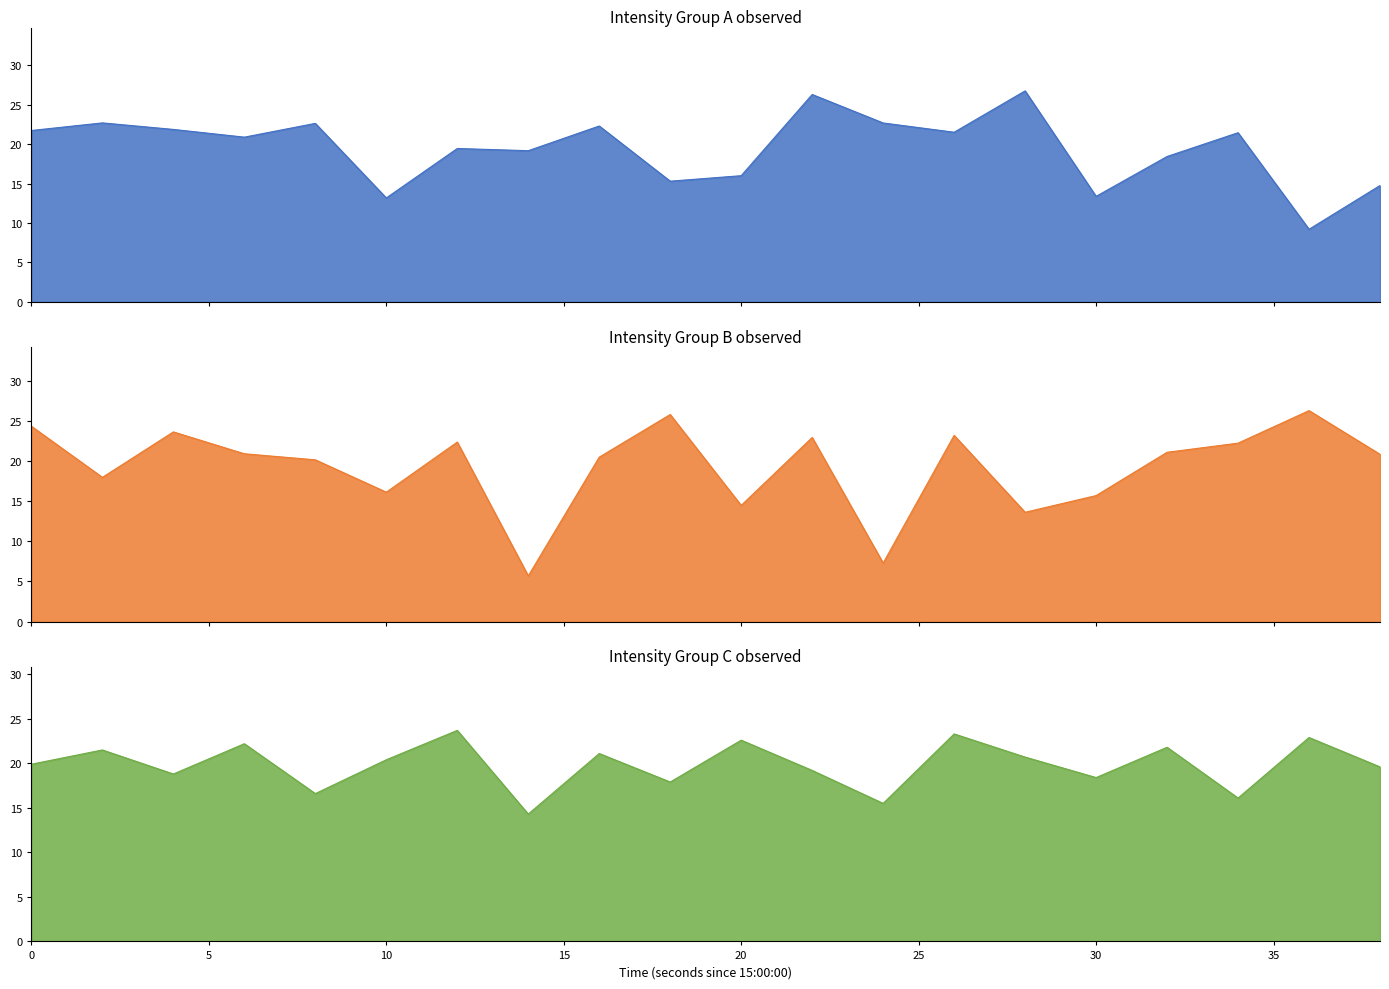

What is the difference between the Intensity Group B (dBm) values at 26 and 24?

15.9